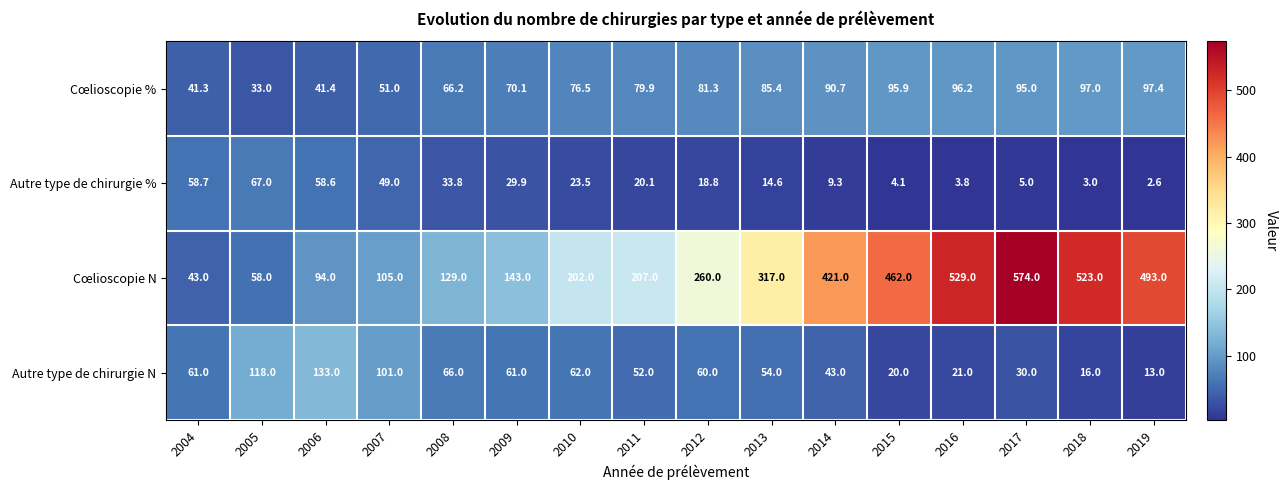

Read the Cœlioscopie N value at 2019.

493.0